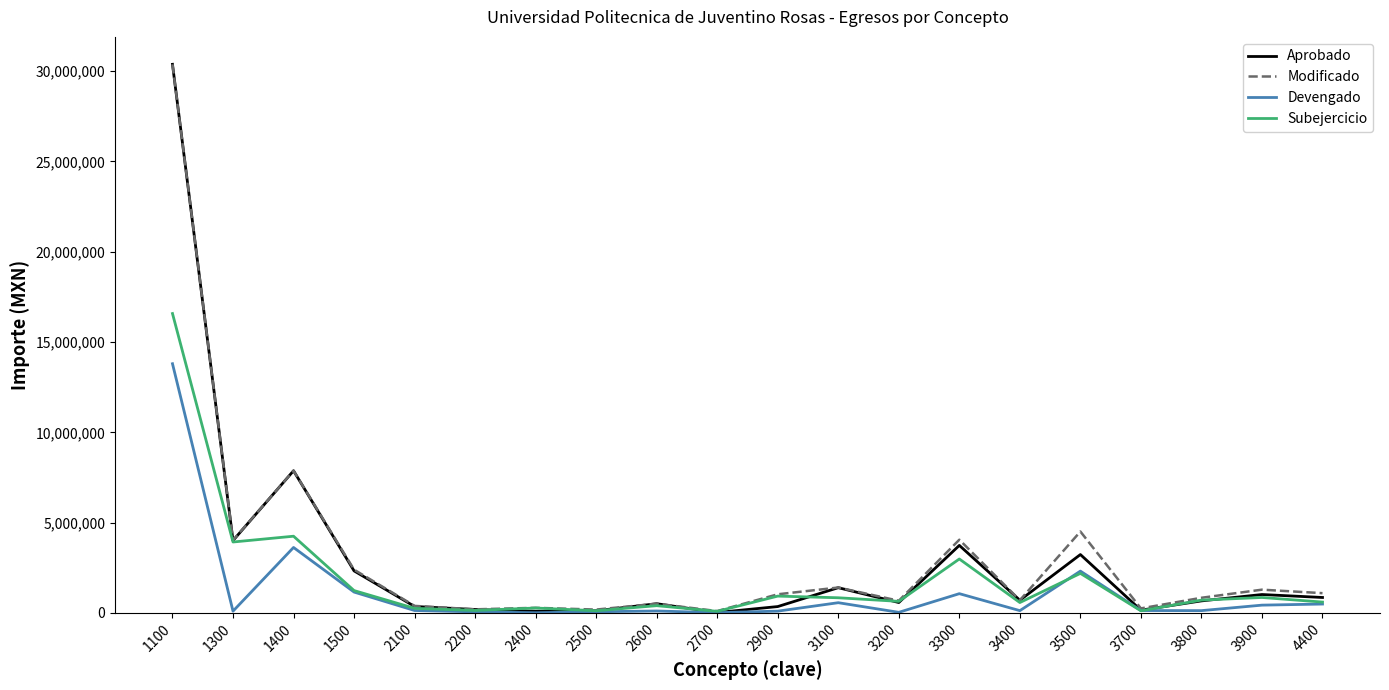

At how many categories does at least one series exceed 8012058?

1